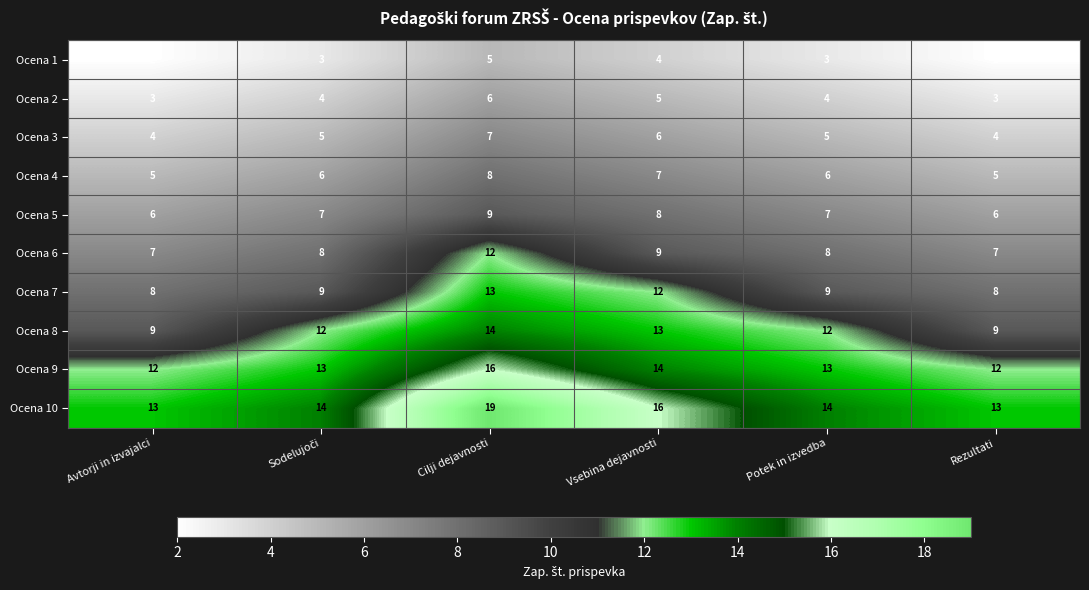

Rank the series at Rezultati from lowest to highest value.

Ocena 1, Ocena 2, Ocena 3, Ocena 4, Ocena 5, Ocena 6, Ocena 7, Ocena 8, Ocena 9, Ocena 10